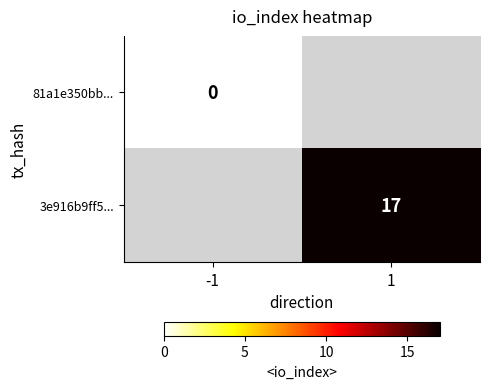

Is it true that 3e916b9ff5... equals 17 at 1?

True